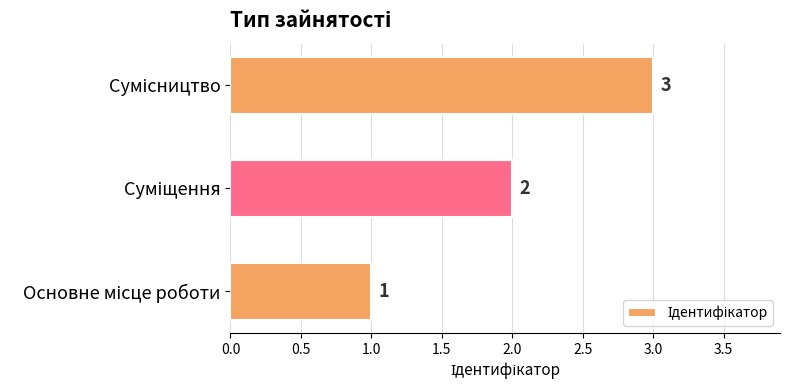

What is the maximum value shown in the chart?

3